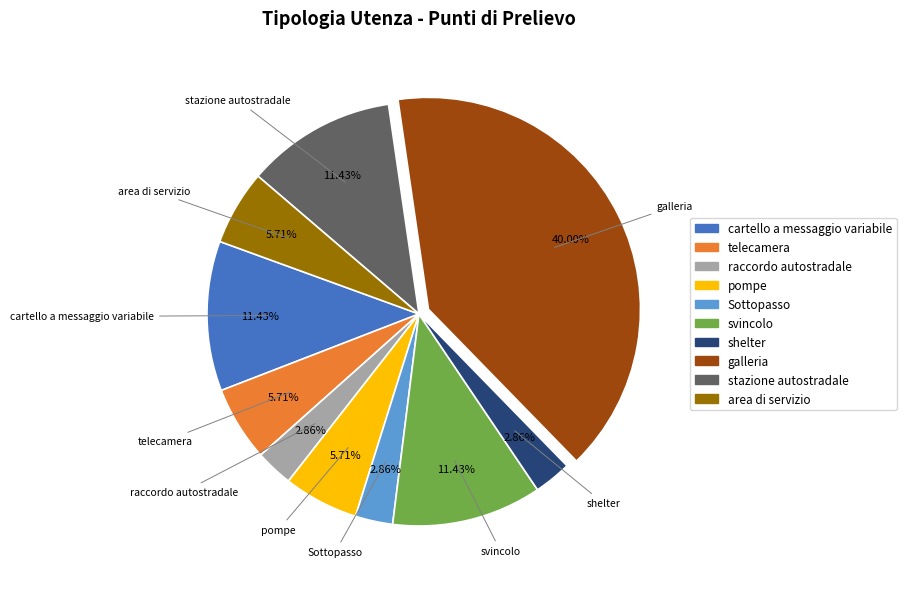

What is the ratio of the value at galleria to the value at Sottopasso?

14.0